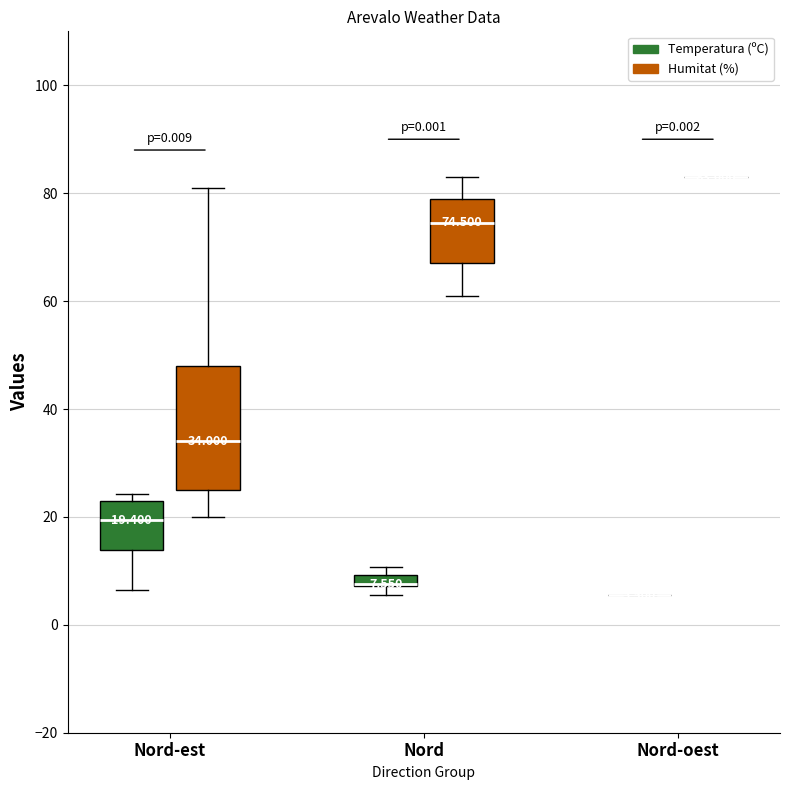

Which series changed the most between 6 and 20?

Humitat (%)